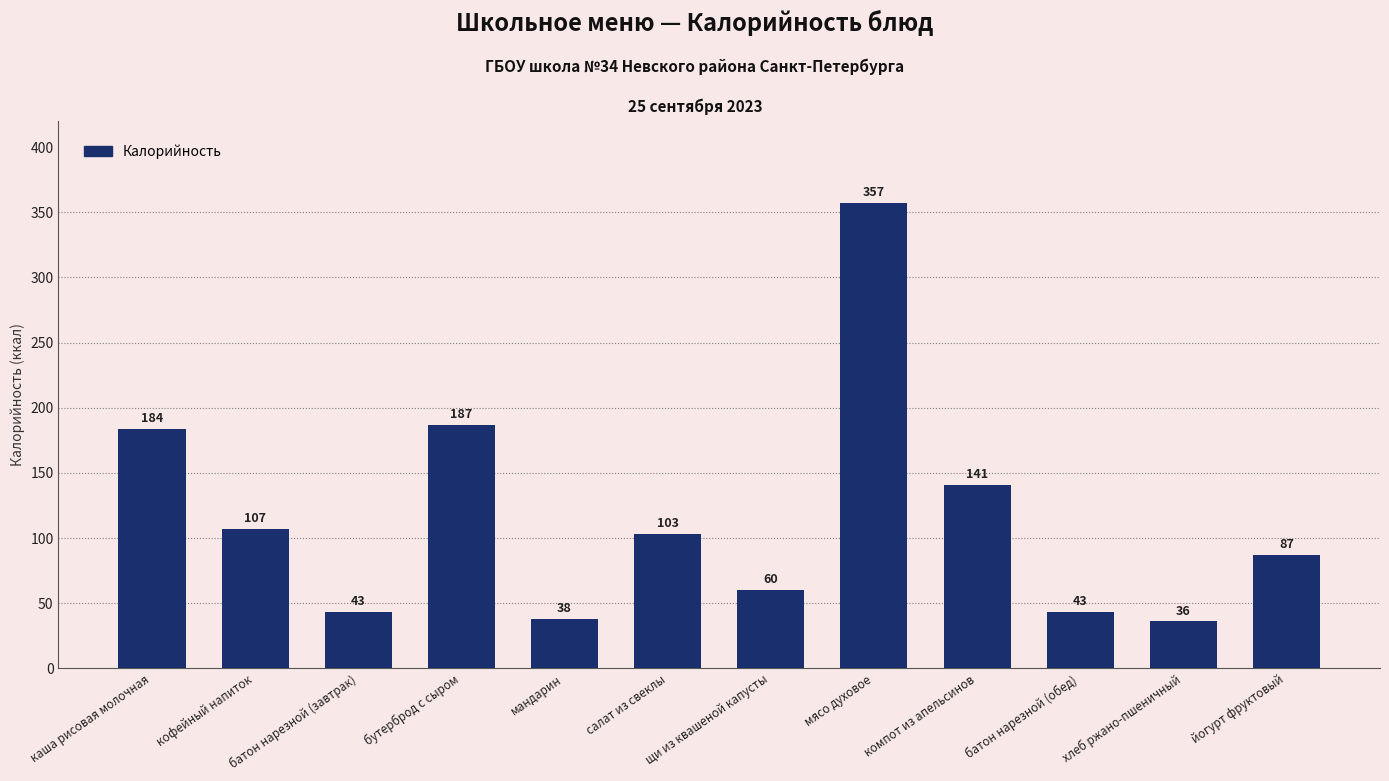

What is the approximate value at каша рисовая молочная, to the nearest 50?

200